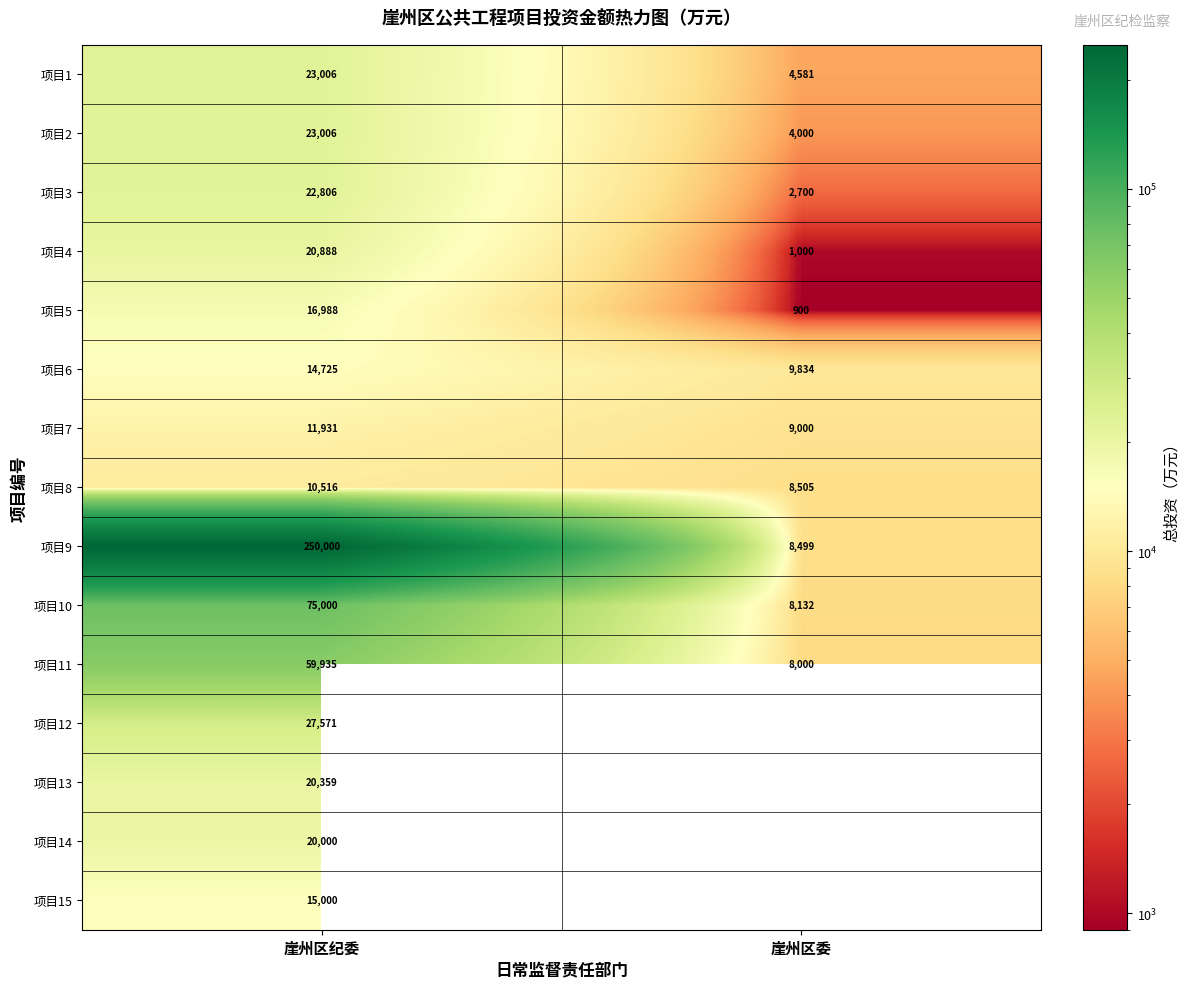

Is it true that 项目6 equals 14725 at 崖州区纪委?

True